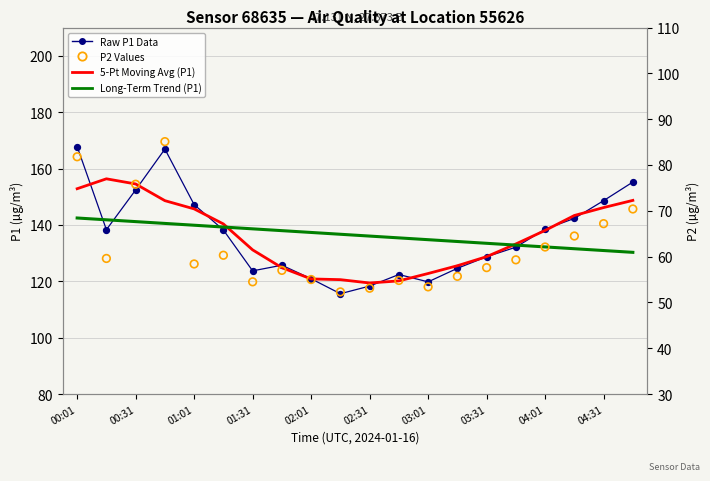

At how many categories does at least one series exceed 59?

20